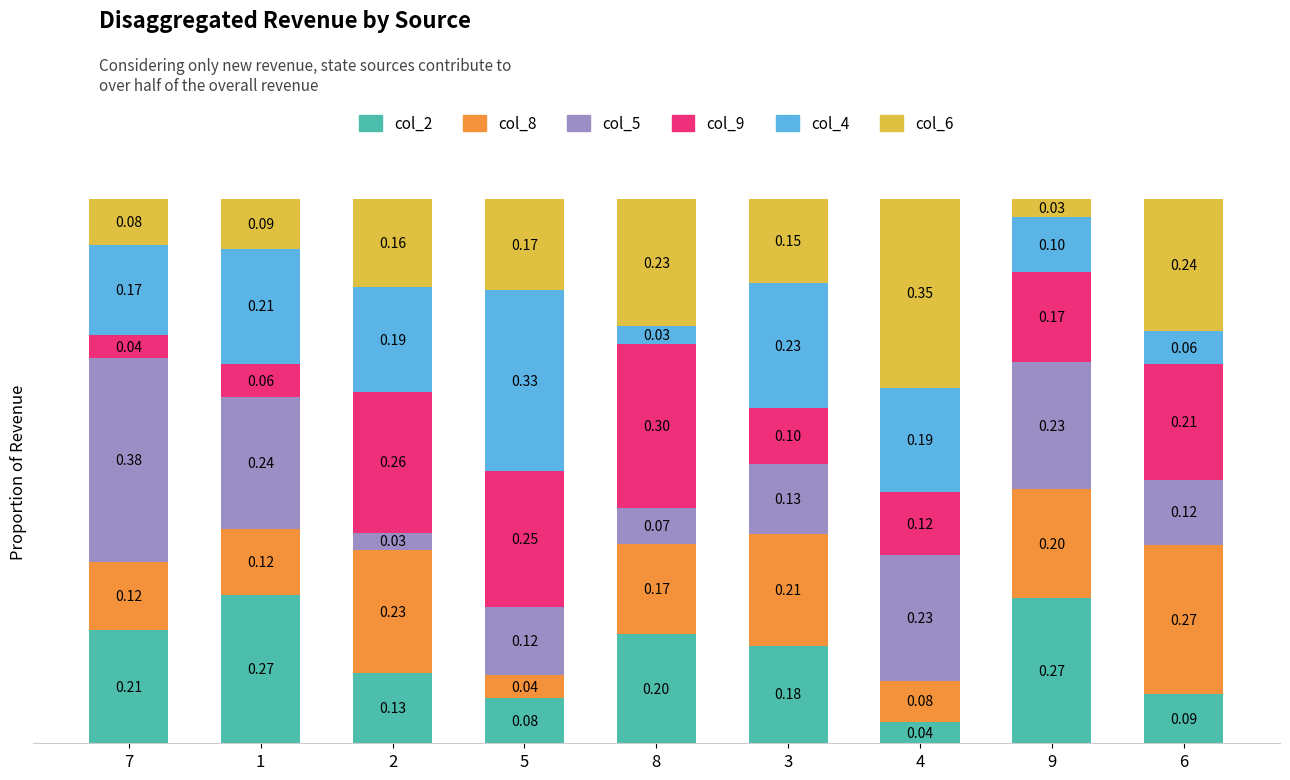

What is the sum of all col_2 values?

1.5